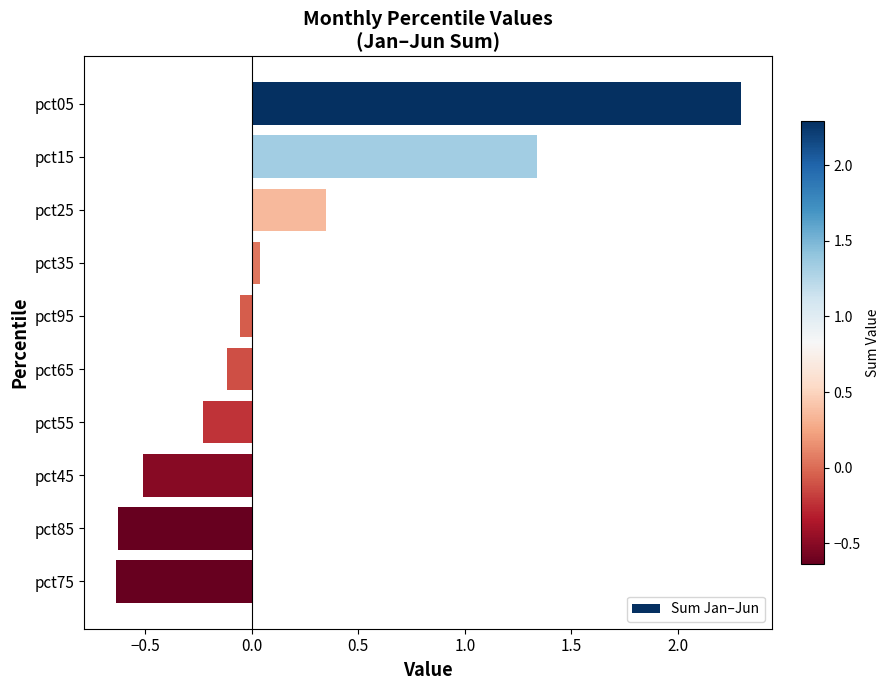

Is it true that the value at pct05 is 2.3?

True